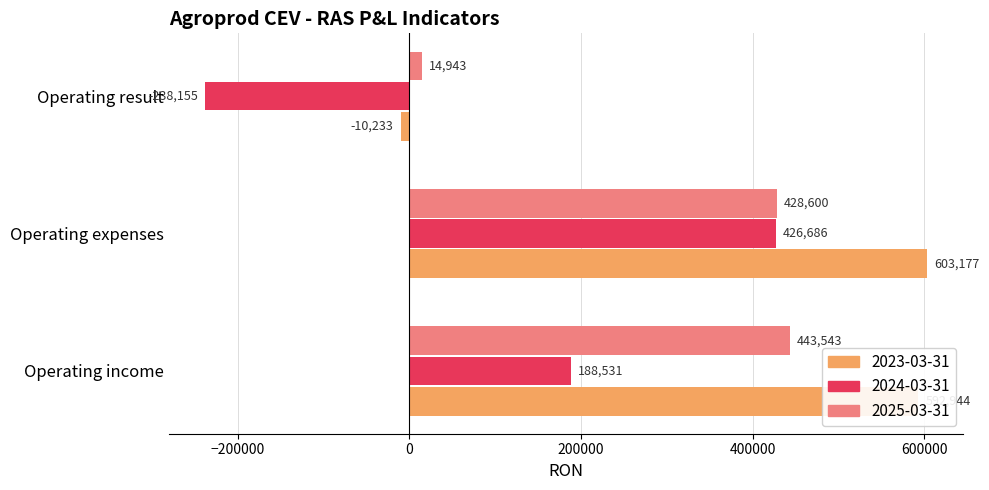

Is it true that 2024-03-31 equals -346791 at Operating result?

False